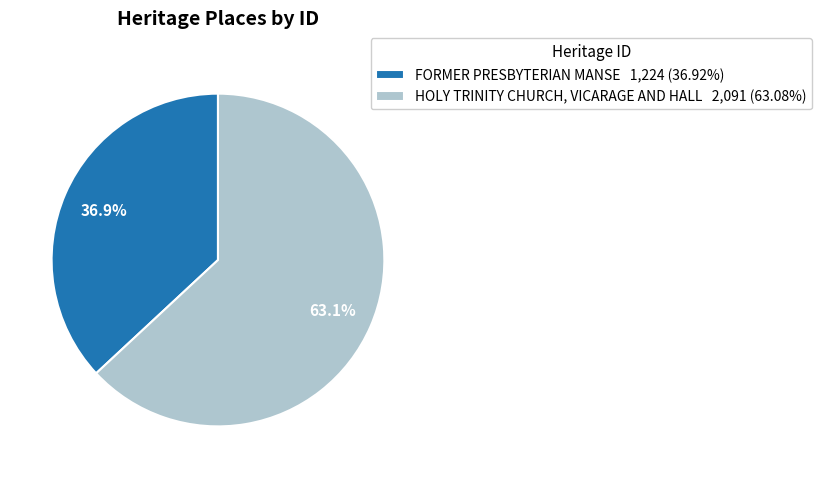

Which has a higher value, HOLY TRINITY CHURCH, VICARAGE AND HALL or FORMER PRESBYTERIAN MANSE?

HOLY TRINITY CHURCH, VICARAGE AND HALL